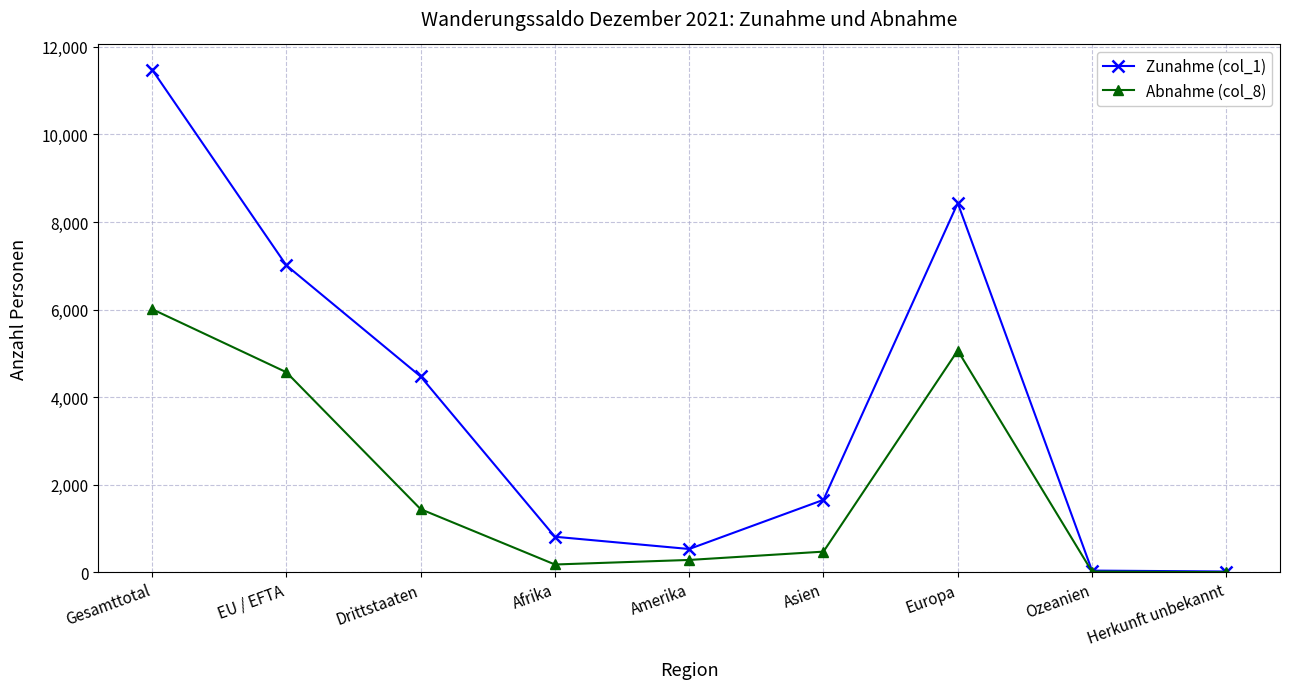

List the series in order of their peak value, lowest first.

Abnahme (col_8), Zunahme (col_1)